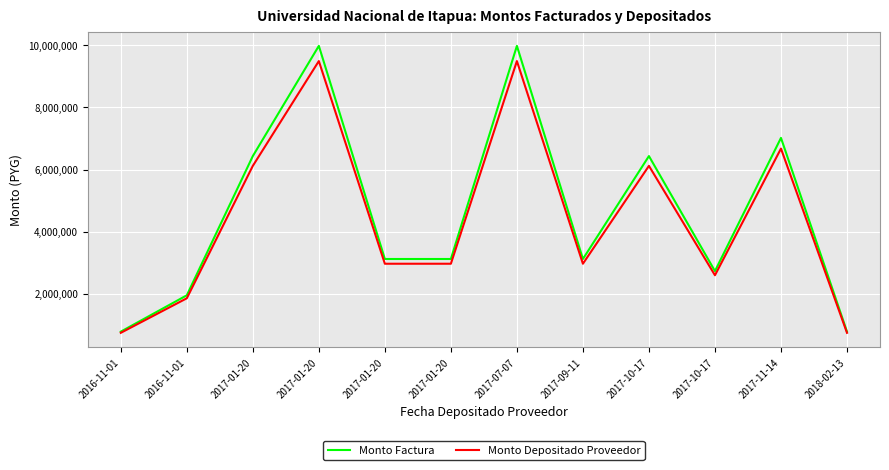

How many values in the Monto Depositado Proveedor series are below 2967063?

5